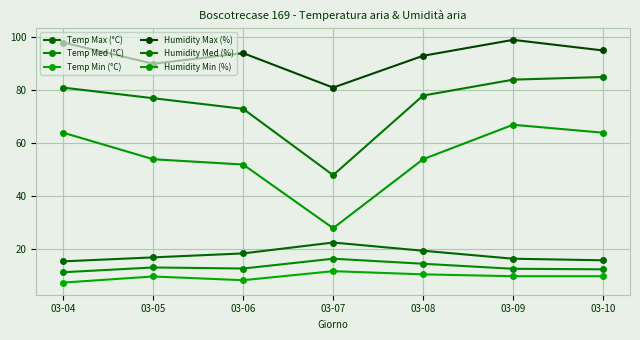

True or false: Humidity Med (%) has more than 2 interior local peaks.

False